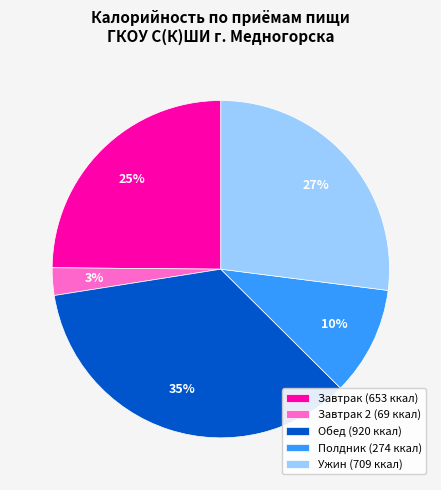

Which category has the smallest portion of the pie?

Завтрак 2 (69 ккал)